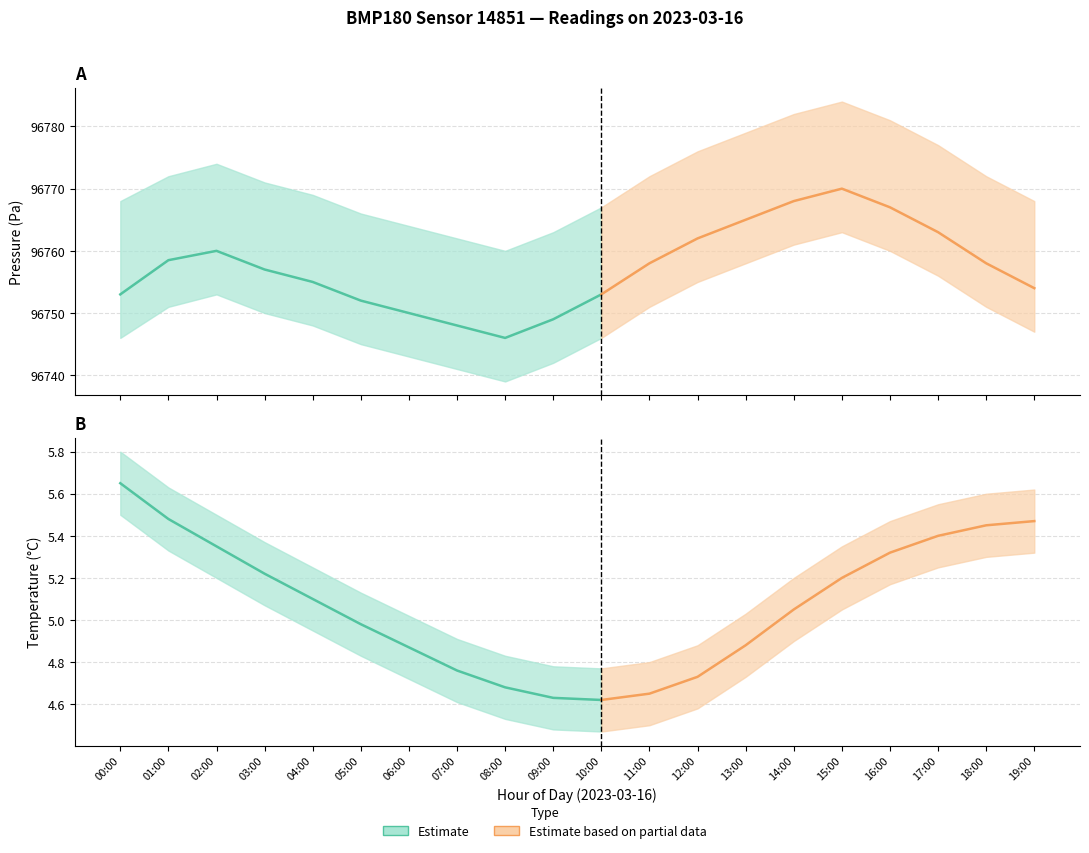

What is the maximum value shown in the chart?

96784.0